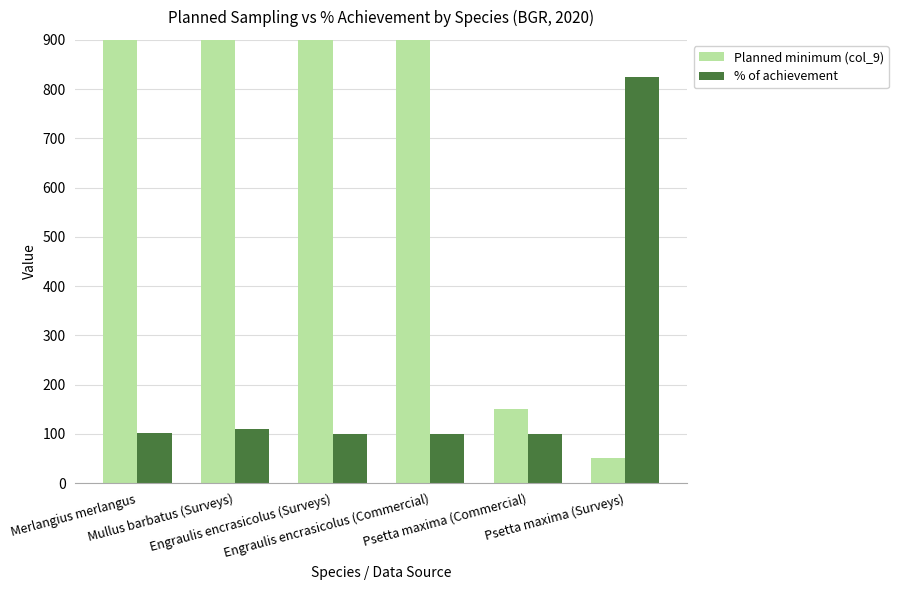

How many categories are shown in the chart?

6